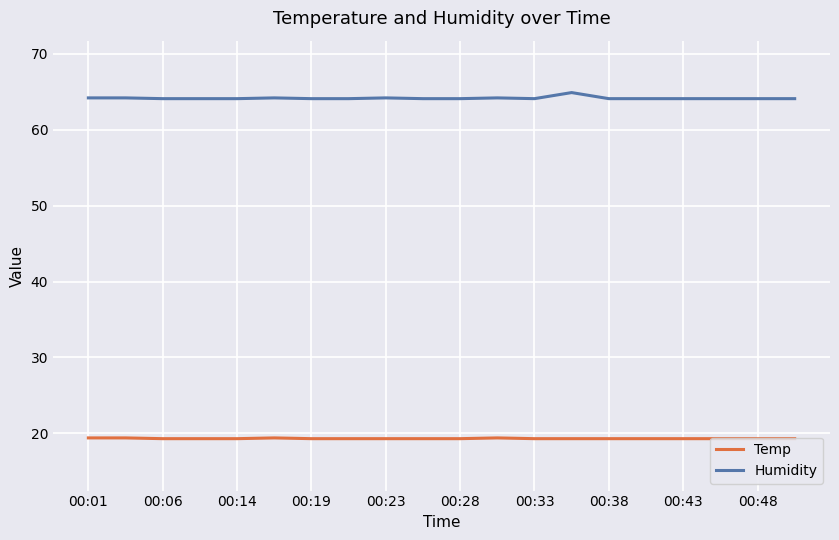

Which series has the largest total across all categories?

Humidity